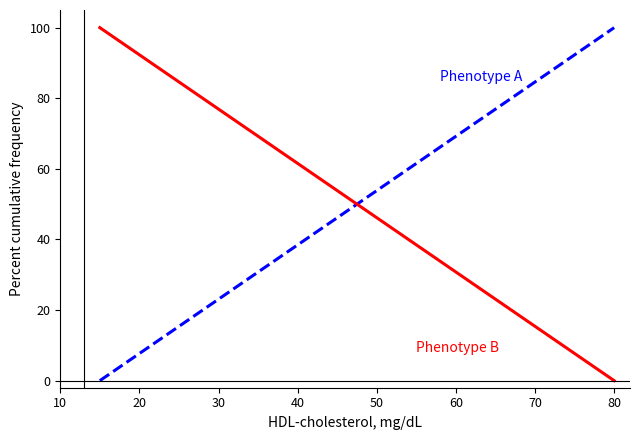

Reading left to right, transcribe all the data shown in this chart.

Phenotype A: 0.0	2.6	5.1	7.7	10.3	12.8	15.4	17.9	20.5	23.1	25.6	28.2	30.8	33.3	35.9	38.5	41.0	43.6	46.2	48.7	51.3	53.8	56.4	59.0	61.5	64.1	66.7	69.2	71.8	74.4	76.9	79.5	82.1	84.6	87.2	89.7	92.3	94.9	97.4	100.0
Phenotype B: 100.0	97.4	94.9	92.3	89.7	87.2	84.6	82.1	79.5	76.9	74.4	71.8	69.2	66.7	64.1	61.5	59.0	56.4	53.8	51.3	48.7	46.2	43.6	41.0	38.5	35.9	33.3	30.8	28.2	25.6	23.1	20.5	17.9	15.4	12.8	10.3	7.7	5.1	2.6	0.0